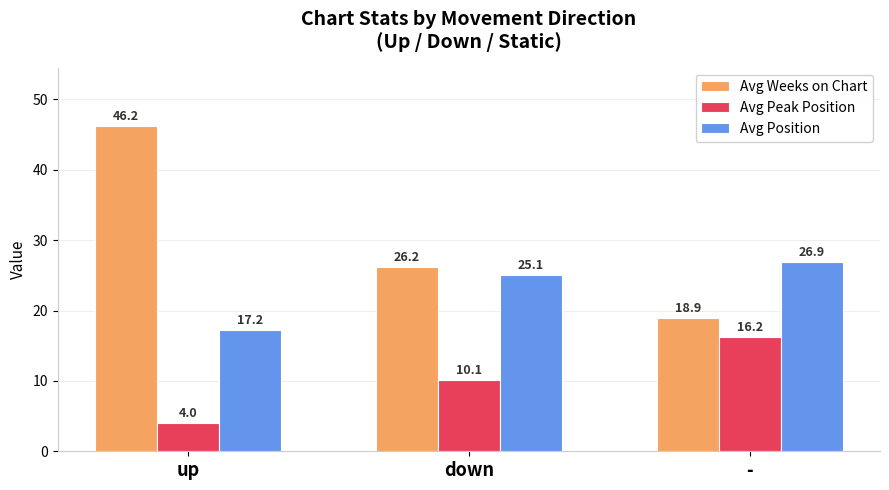

At which label does Avg Weeks on Chart first exceed 26?

up